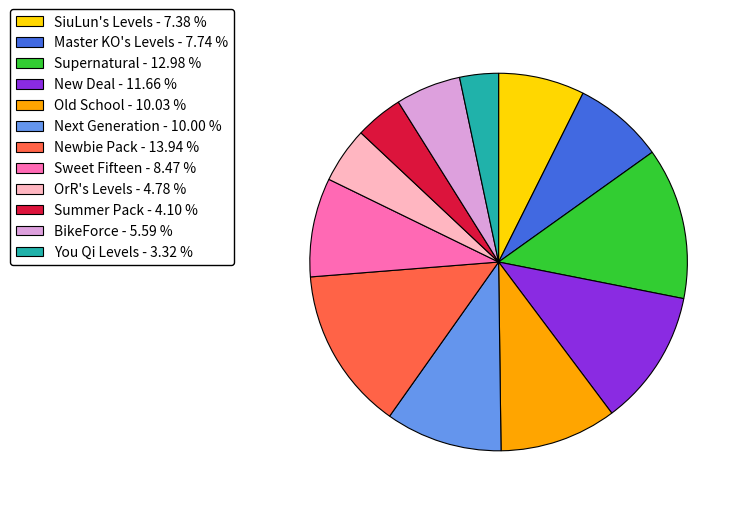

How many segments does this pie chart have?

12